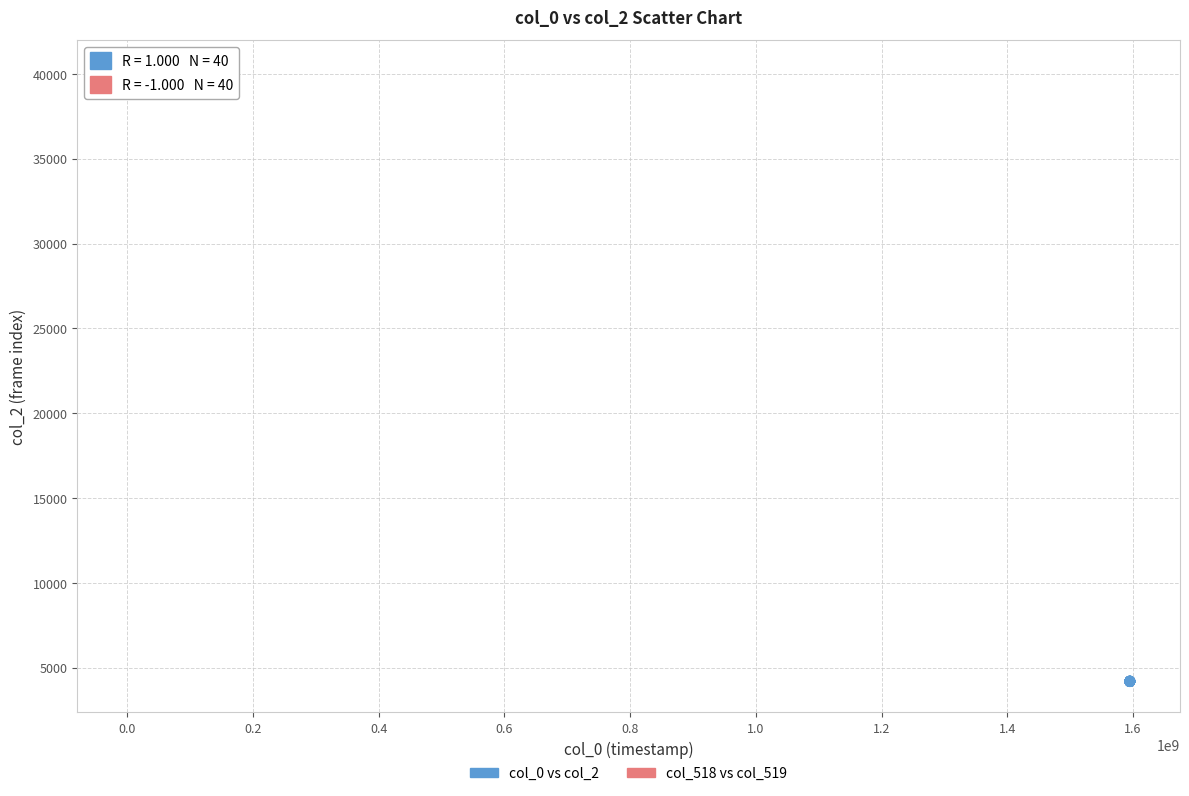

Which series has the widest spread of Y values?

col_518 vs col_519